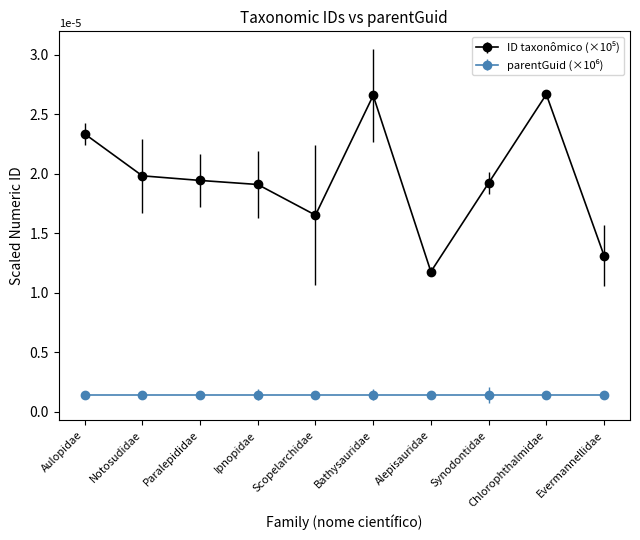

What is the total value across all series at Synodontidae?

2.1